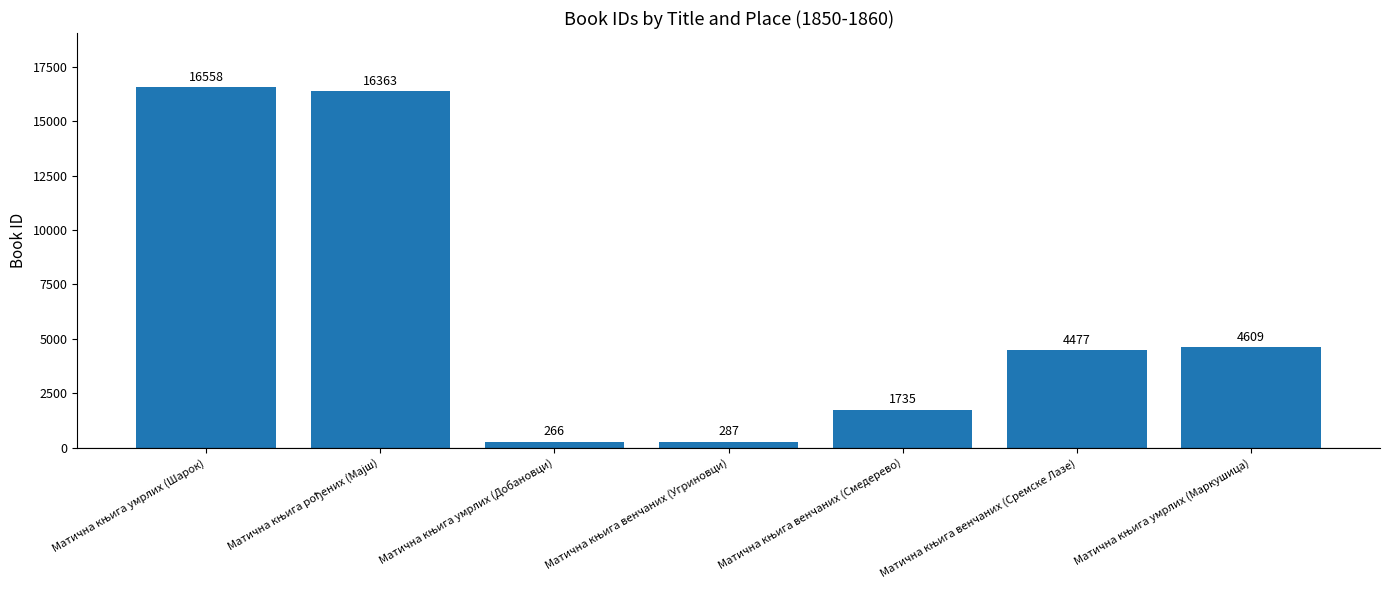

Reading left to right, transcribe all the data shown in this chart.

16558	16363	266	287	1735	4477	4609